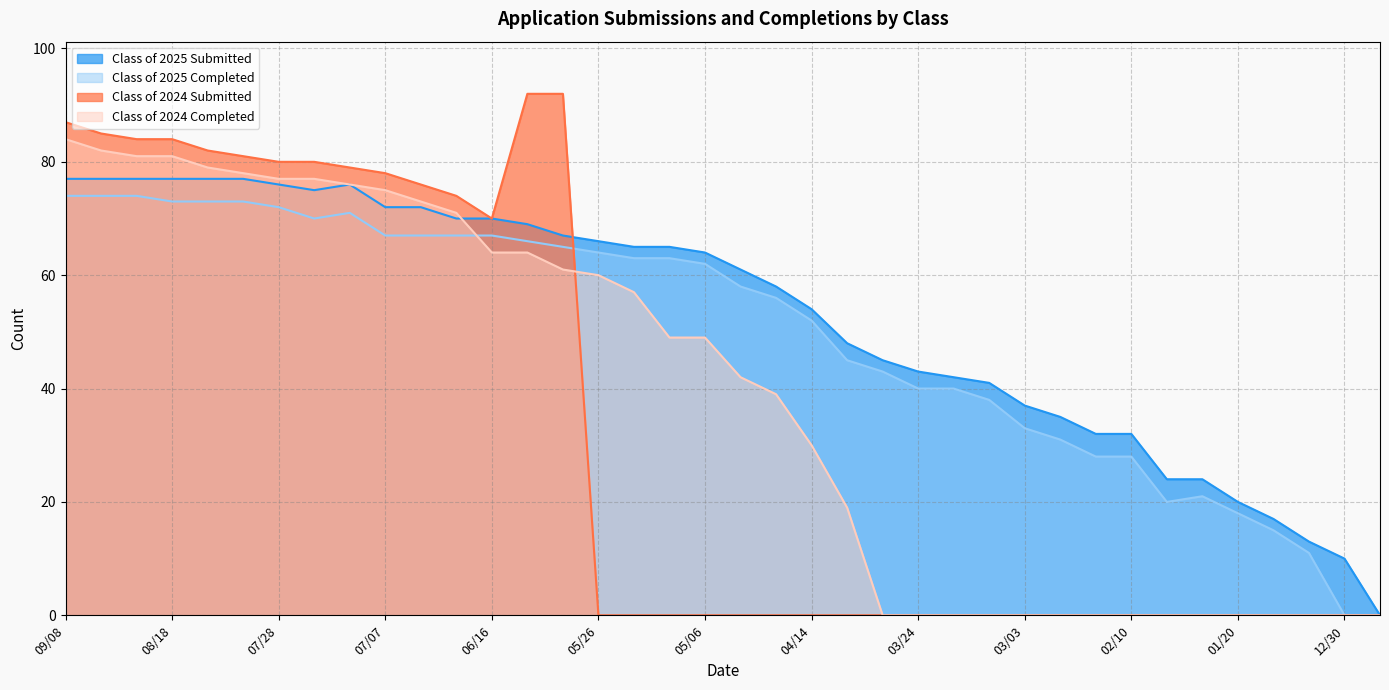

At which label is Class of 2024 Submitted closest to 46?

06/16